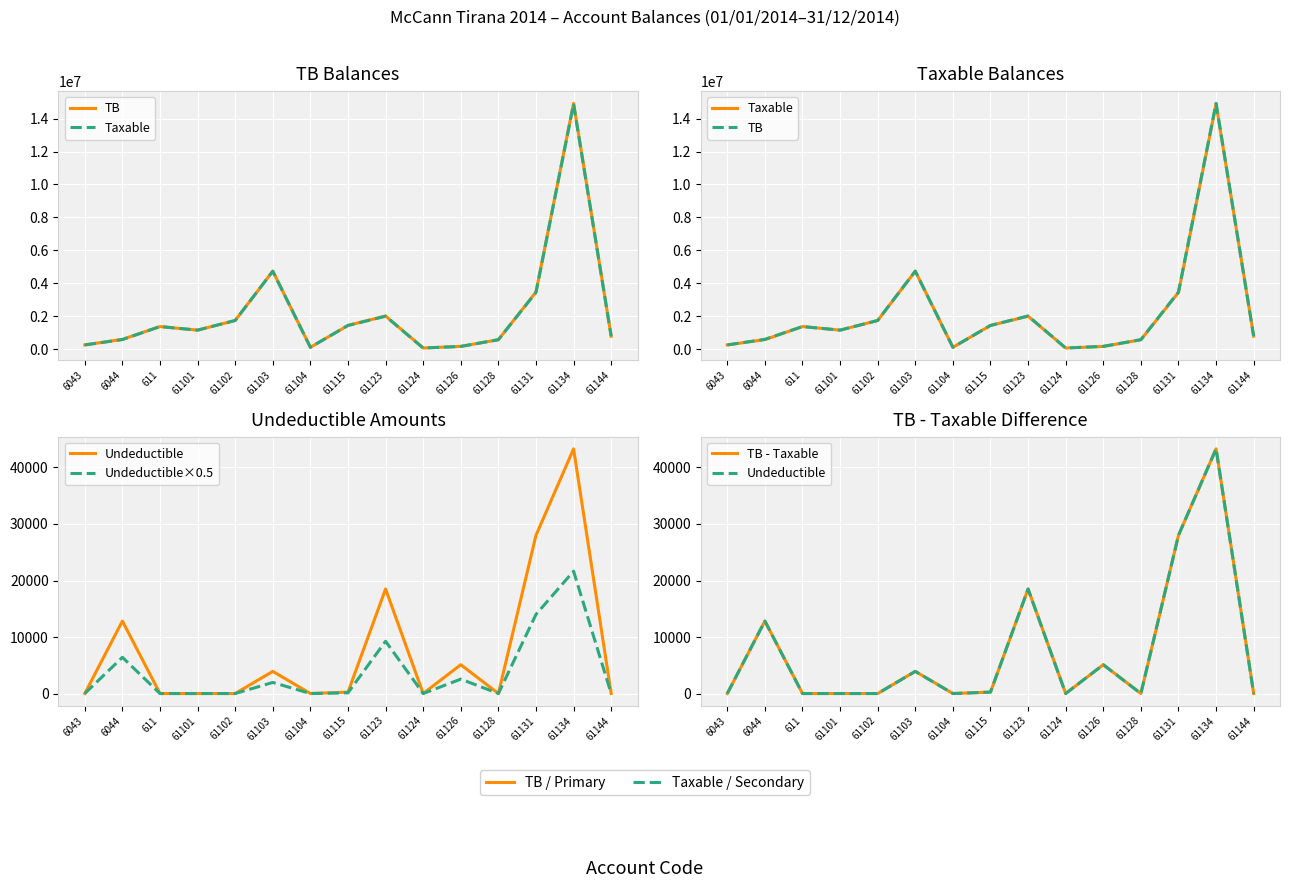

Which series changed the most between 61123 and 61124?

TB